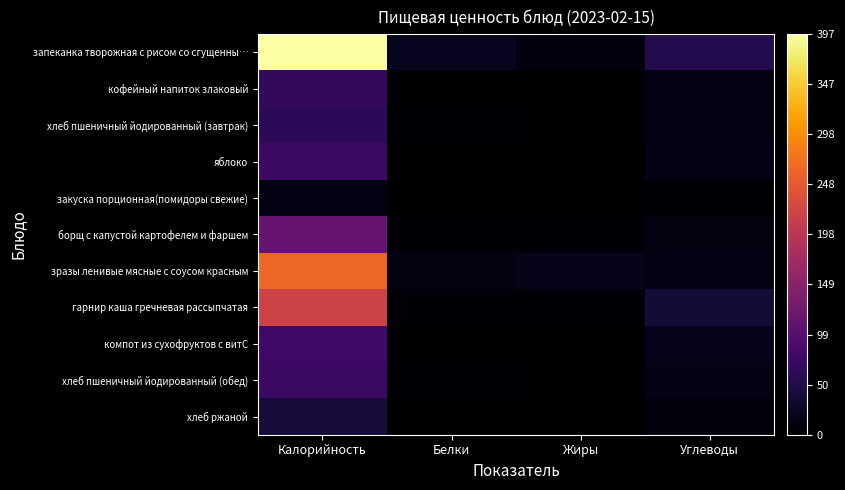

Between Белки and Углеводы, which series saw the biggest shift?

гарнир каша гречневая рассыпчатая